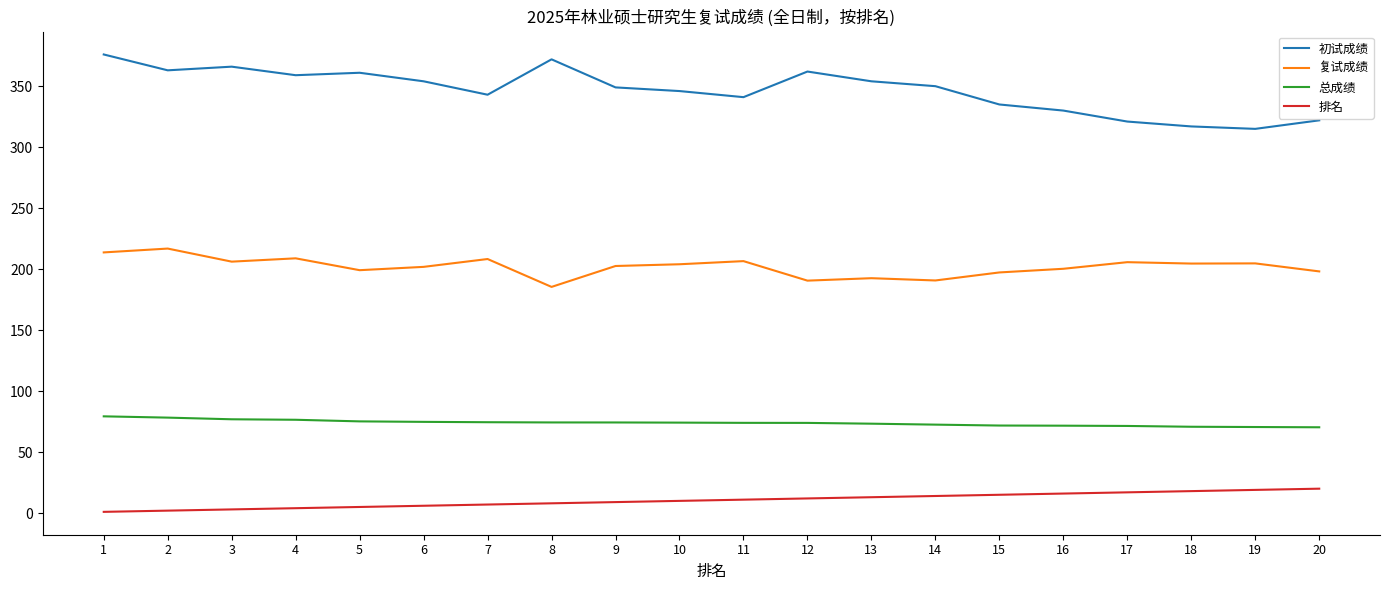

How many values in the 复试成绩 series are below 204?

10